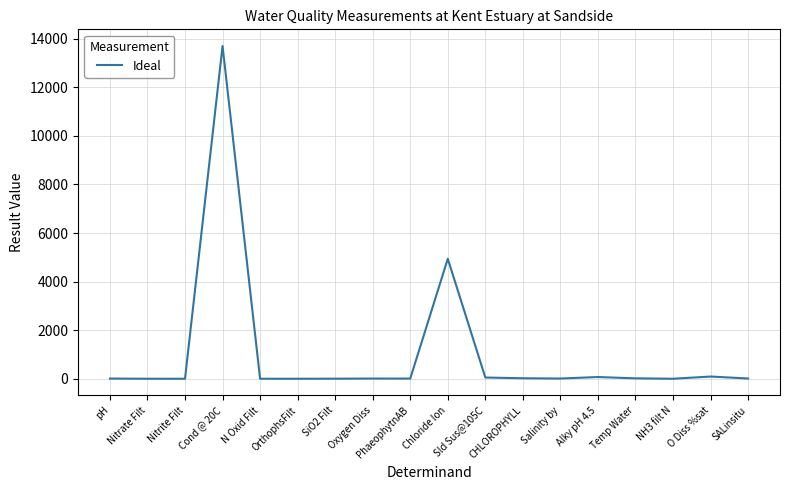

What is the sum of all values?

18938.2